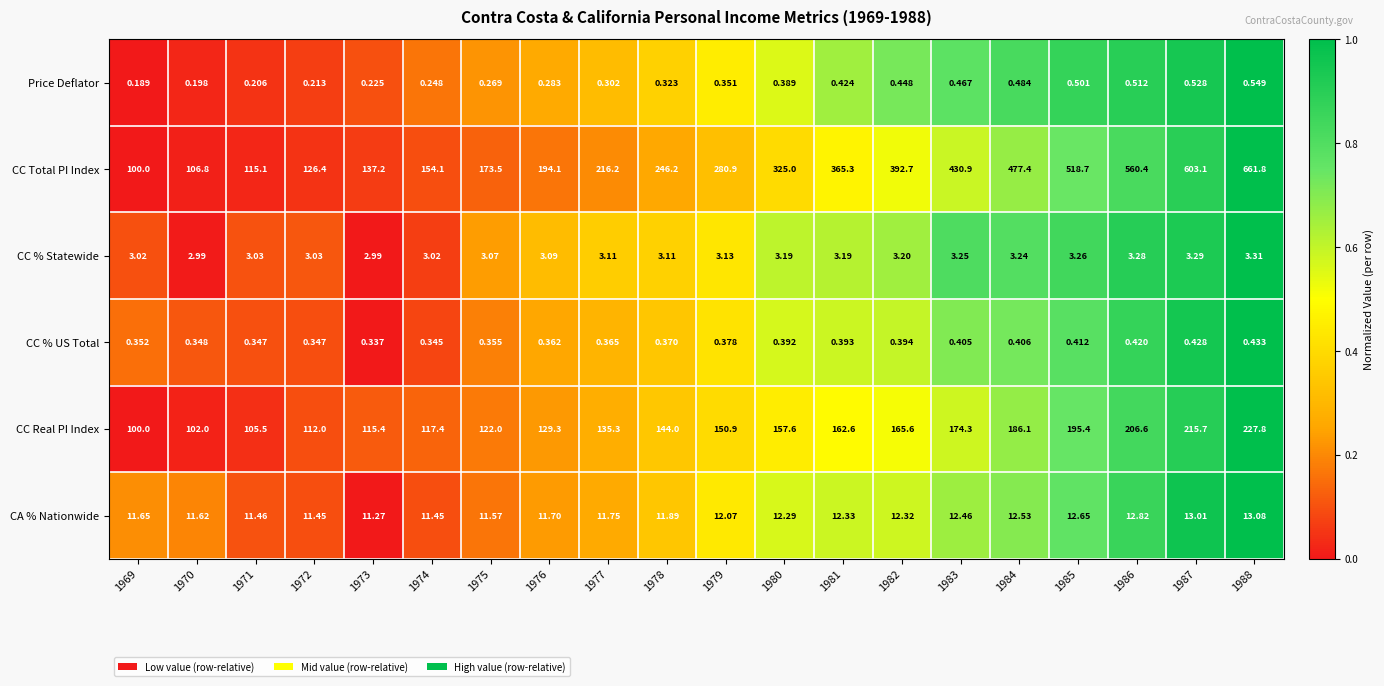

Rank the series by their maximum value, from highest to lowest.

CC Total PI Index, CC Real PI Index, CA % Nationwide, CC % Statewide, Price Deflator, CC % US Total